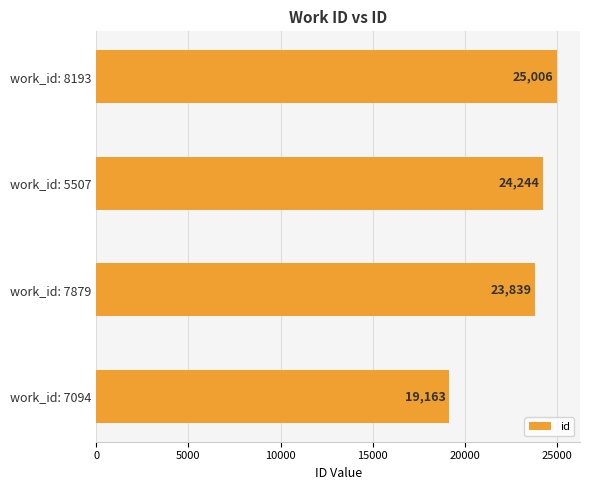

What is the approximate value at work_id: 7094, to the nearest 10?

19160